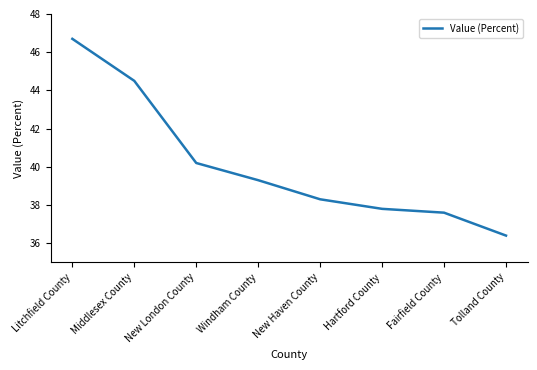

What is the change in value from Windham County to Fairfield County?

-1.7